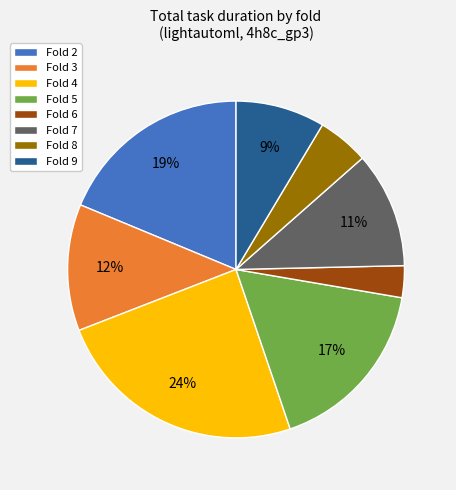

Is it true that Fold 9 is 9% of the pie?

True